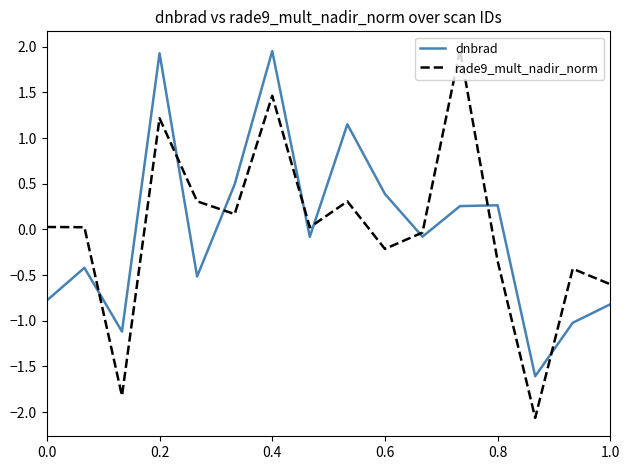

True or false: dnbrad and rade9_mult_nadir_norm intersect in this chart.

True